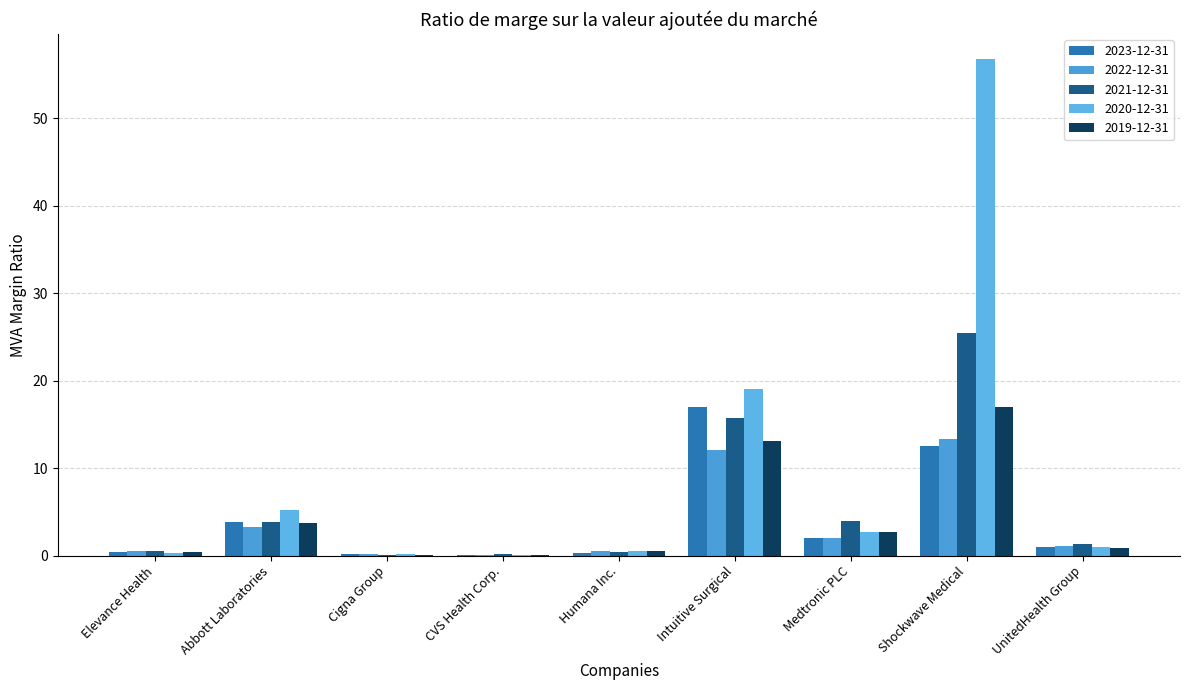

What are all the series names shown in the legend?

2023-12-31, 2022-12-31, 2021-12-31, 2020-12-31, 2019-12-31